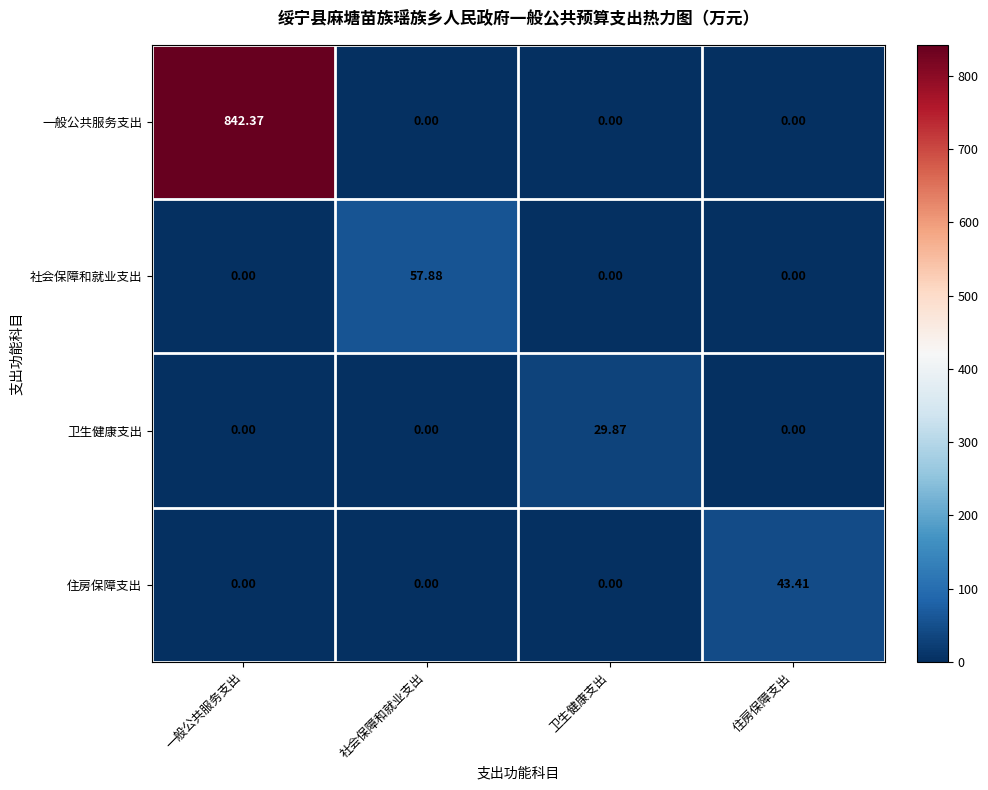

At how many categories does at least one series exceed 309?

1